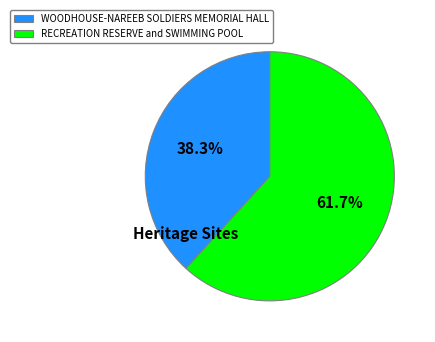

To the nearest percent, what is the difference between the largest and smallest slice percentages?

23%